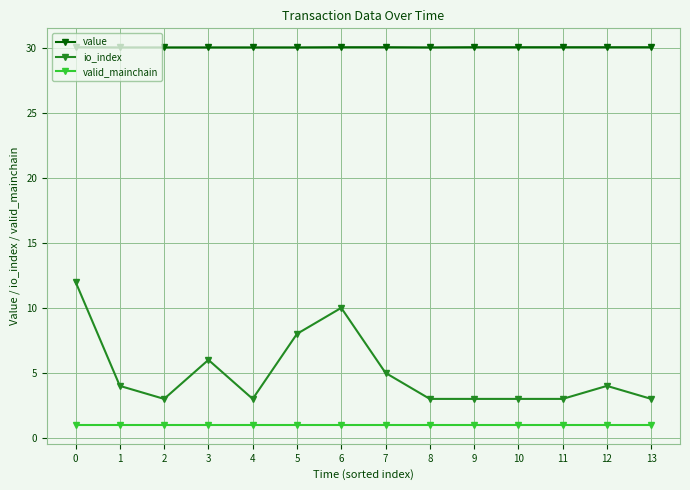

The value of io_index at 7 is 7.8. True or false?

False